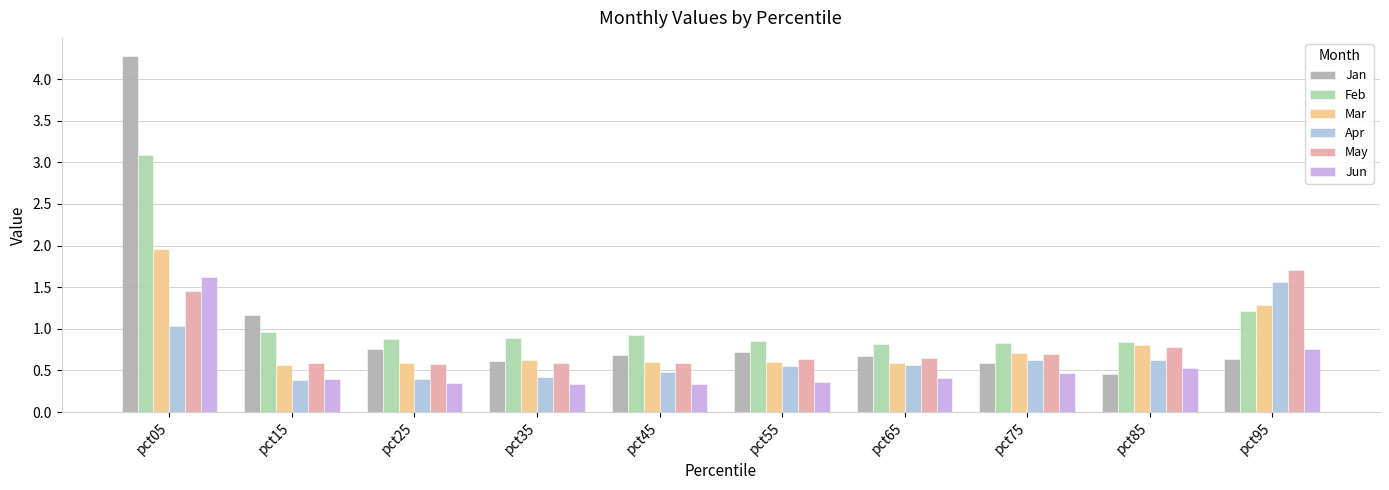

What is the maximum value shown in the chart?

4.3